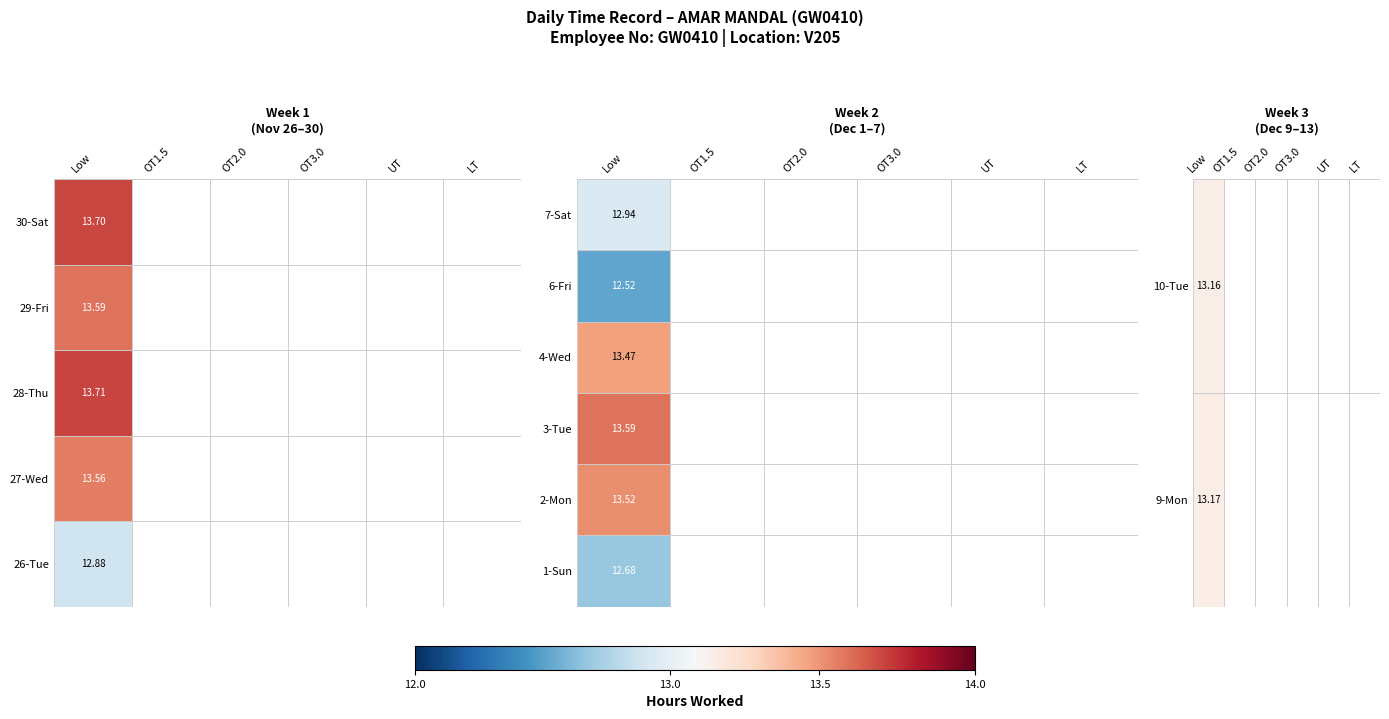

List the series in order of their peak value, highest first.

28-Thu, 30-Sat, 29-Fri, 3-Tue, 27-Wed, 2-Mon, 4-Wed, 9-Mon, 10-Tue, 7-Sat, 26-Tue, 1-Sun, 6-Fri